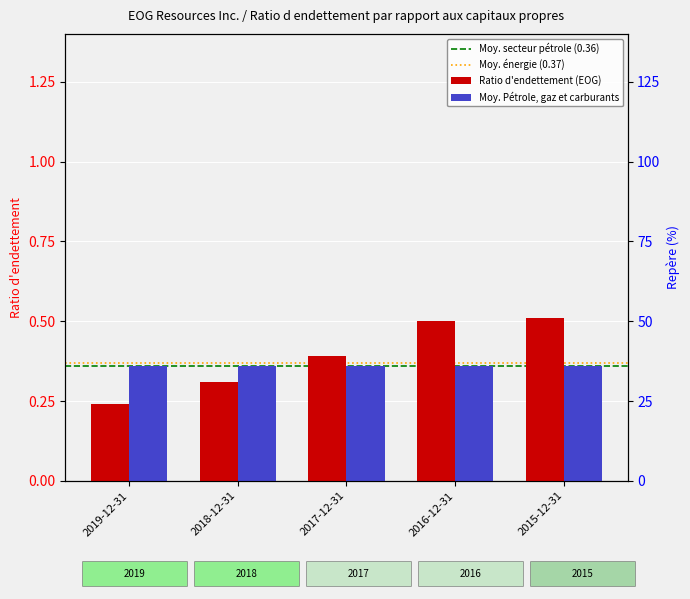

What is the value of the 2nd bar from the left?

0.3